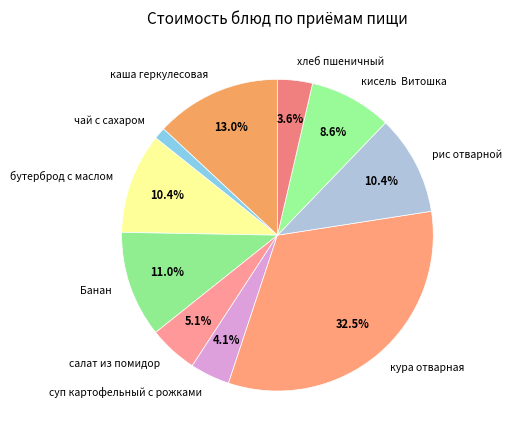

To the nearest percent, what is the difference between the салат из помидор and рис отварной slice percentages?

5%